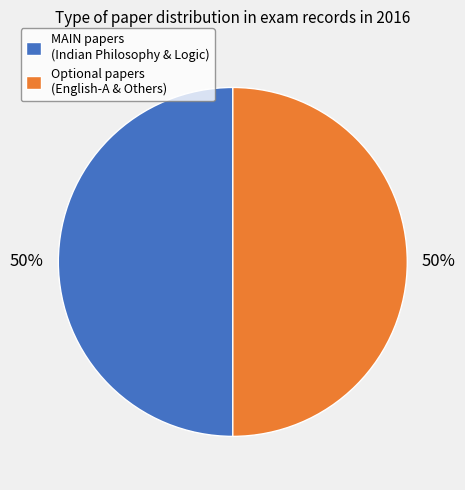

To the nearest percent, what is the average slice percentage?

50%